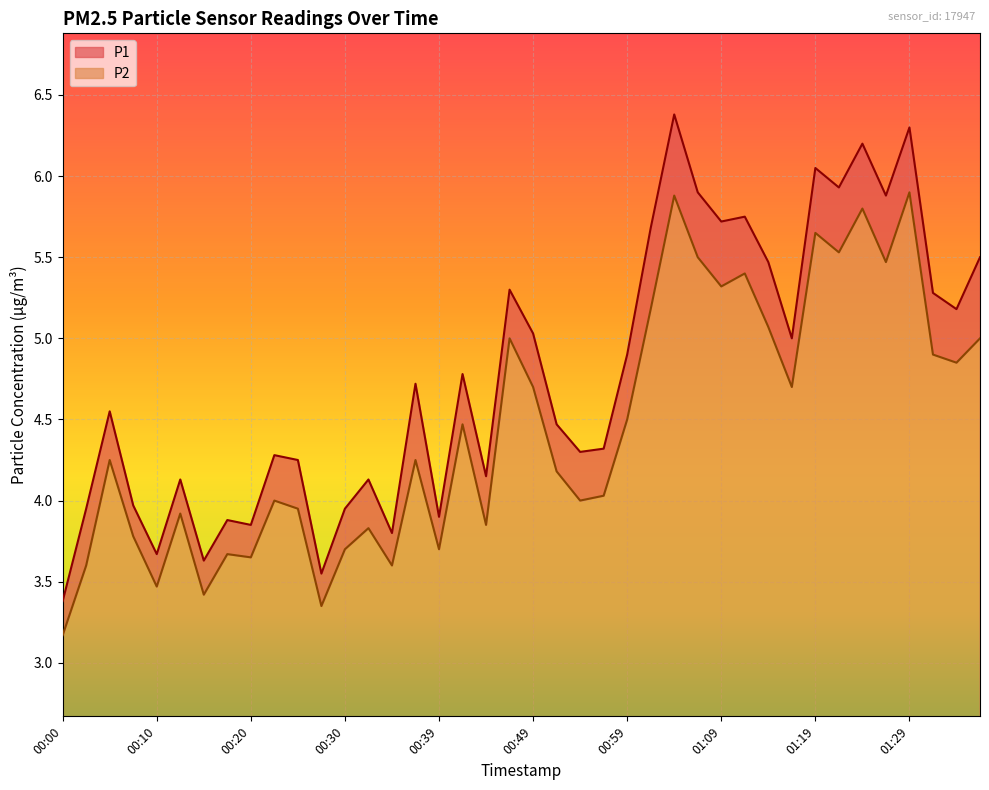

At which category does P2 reach its first local peak?

00:05